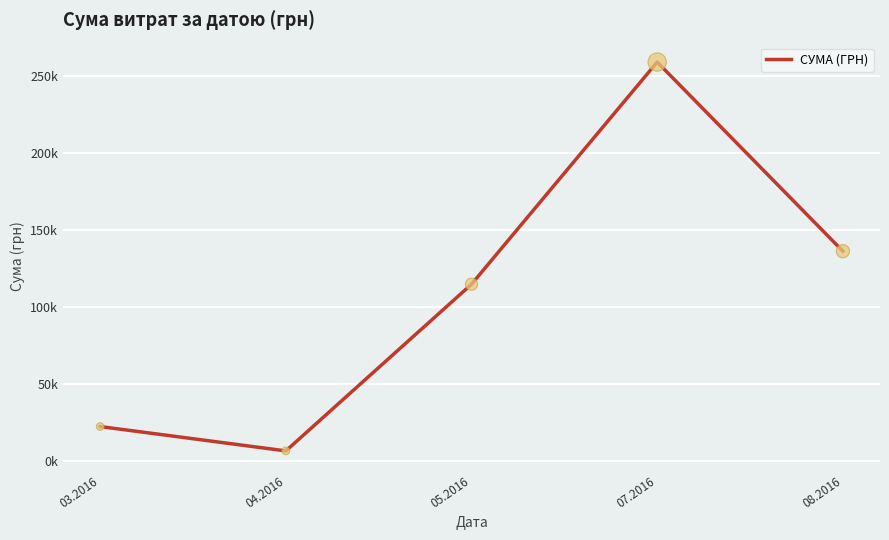

Which has a higher value, 03.2016 or 05.2016?

05.2016